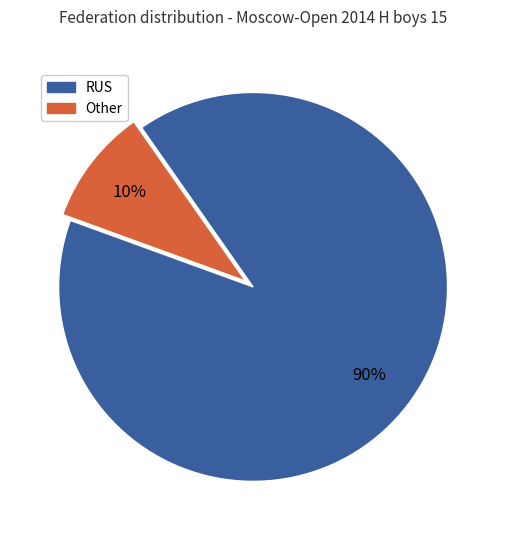

The Other slice represents 1% of the pie. True or false?

False